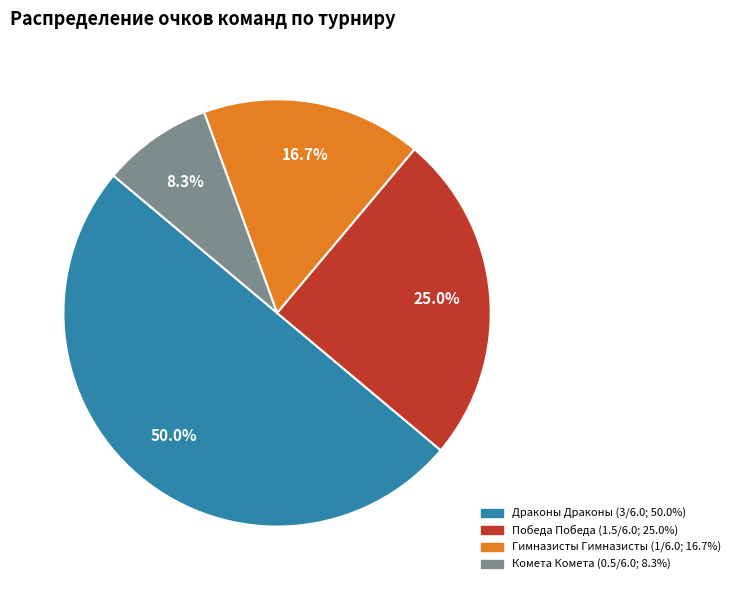

To the nearest percent, what percentage of the pie is Победа Победа?

25%